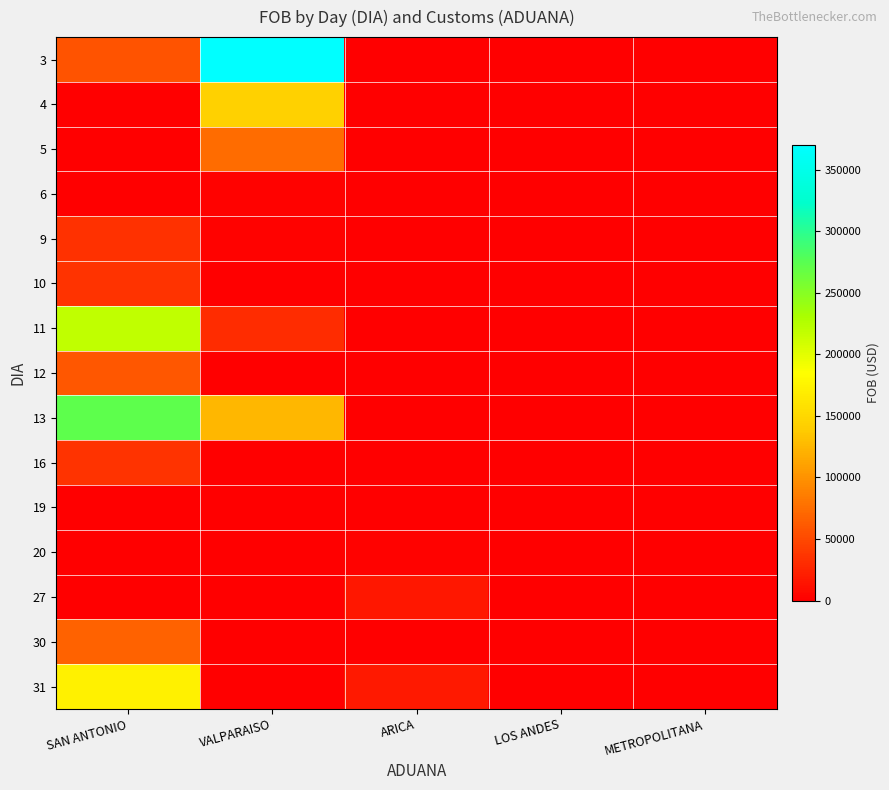

At how many categories does at least one series exceed 315529?

1